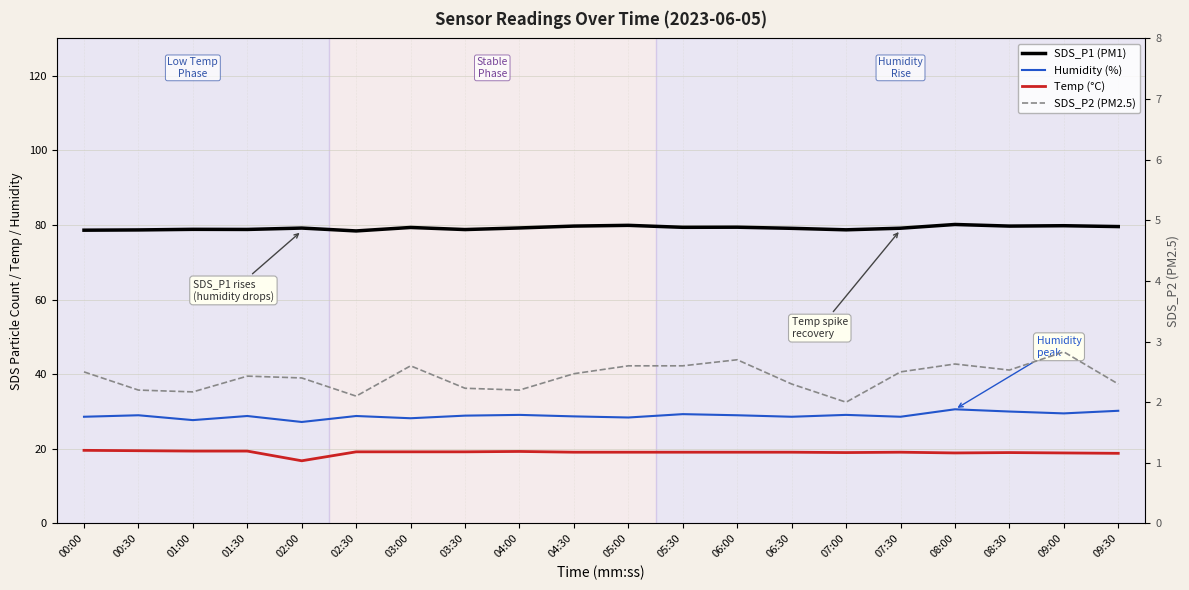

What is the average value of the SDS_P2 (PM2.5) series?

2.4